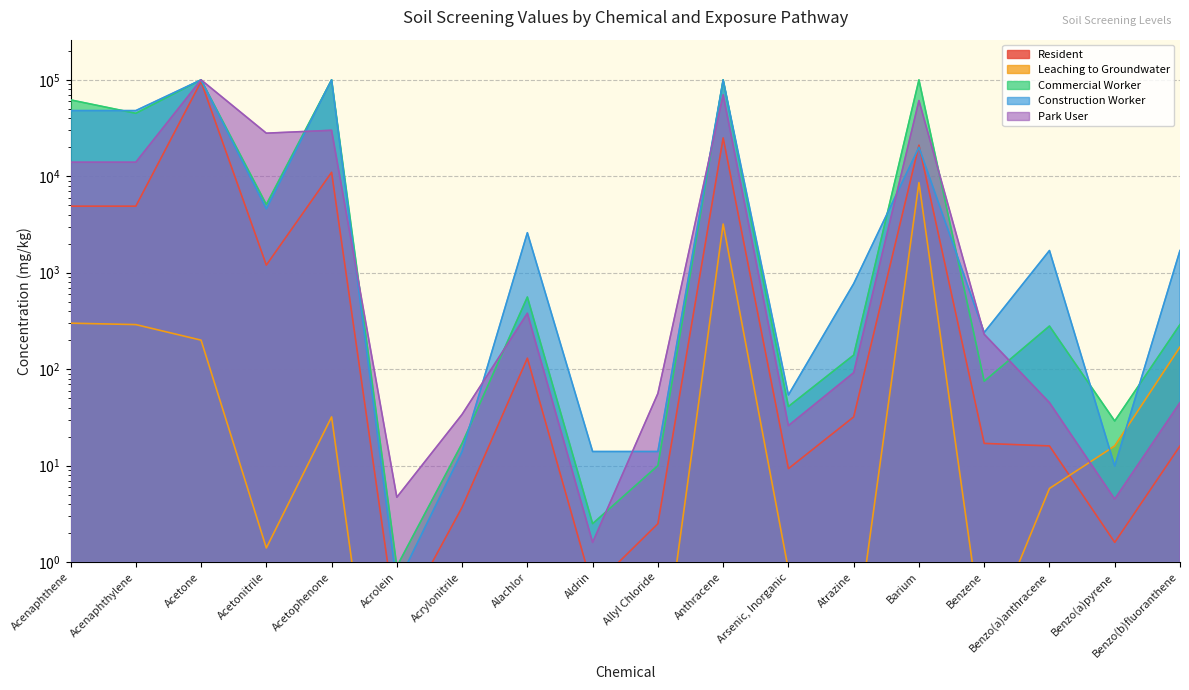

What position from the right is Benzo(a)pyrene?

2